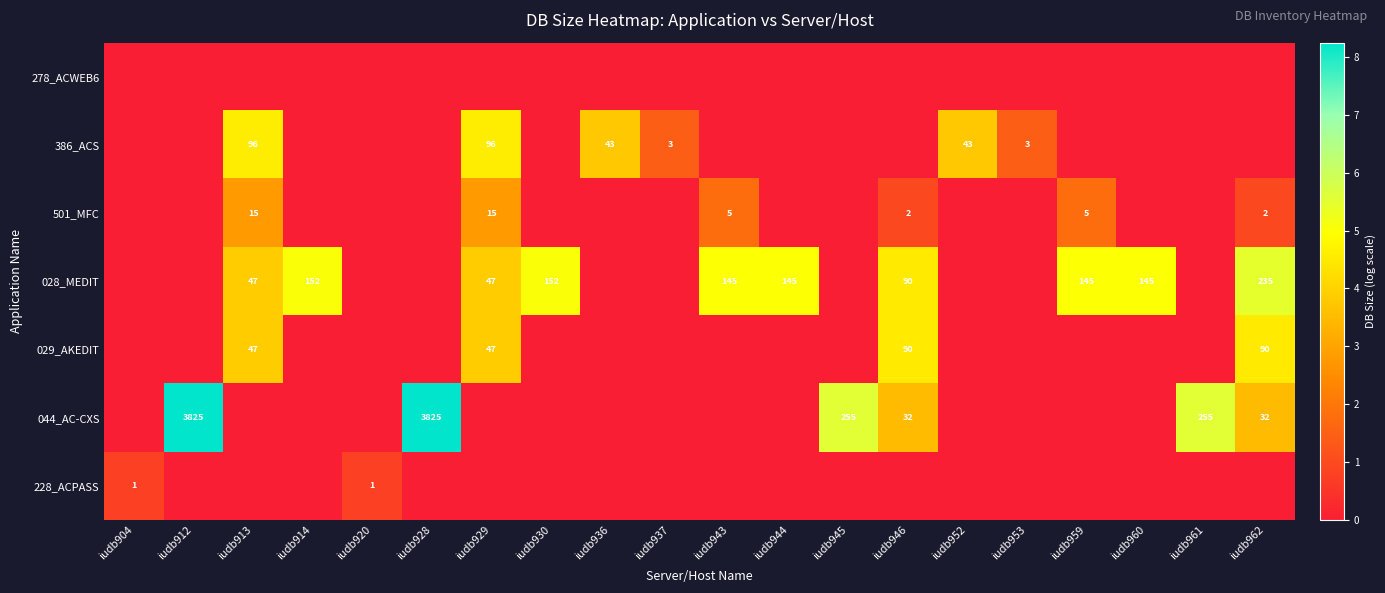

Is it true that 386_ACS equals 96 at iudb929?

True